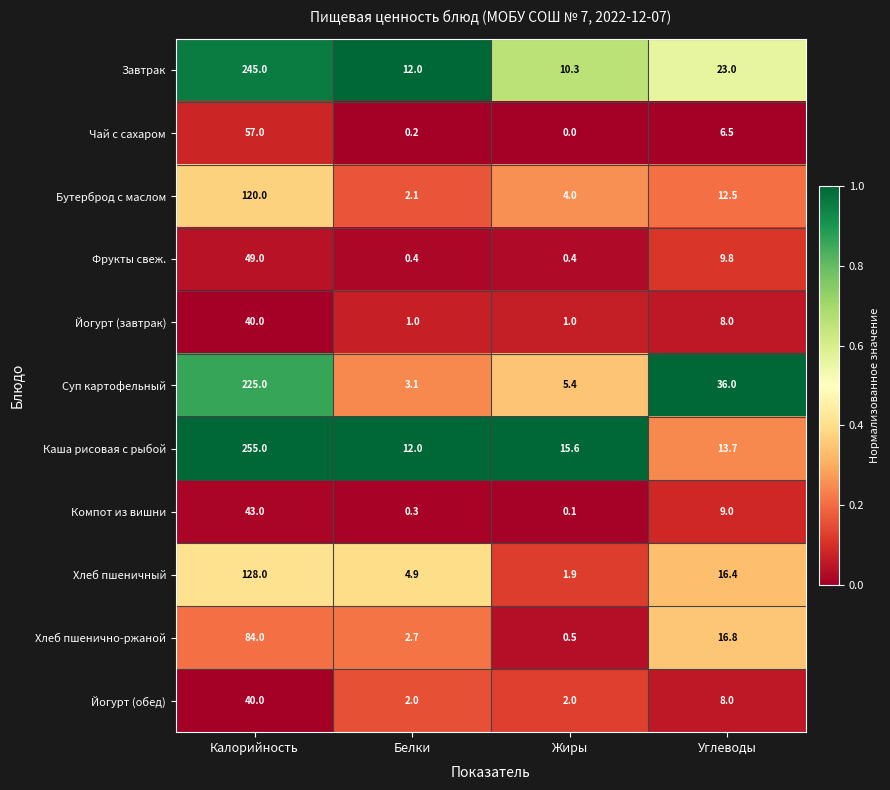

The Бутерброд с маслом series shows 120.0 at Калорийность. True or false?

True